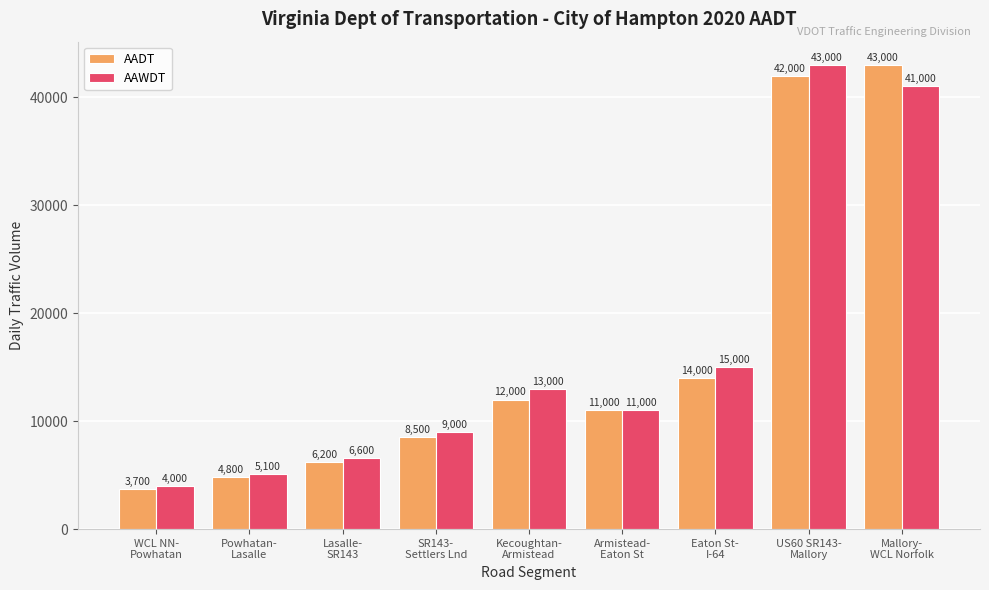

At which label does AAWDT first exceed 11000?

Kecoughtan-
Armistead